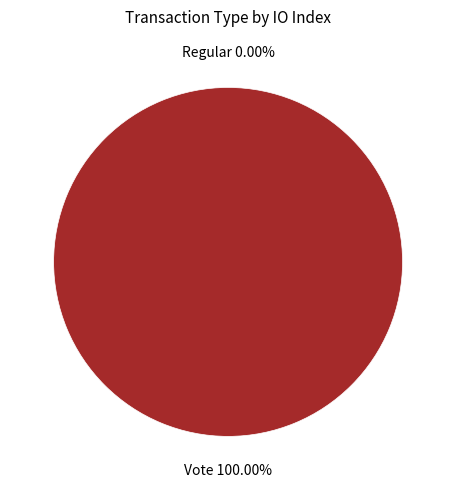

What is the majority slice?

Vote